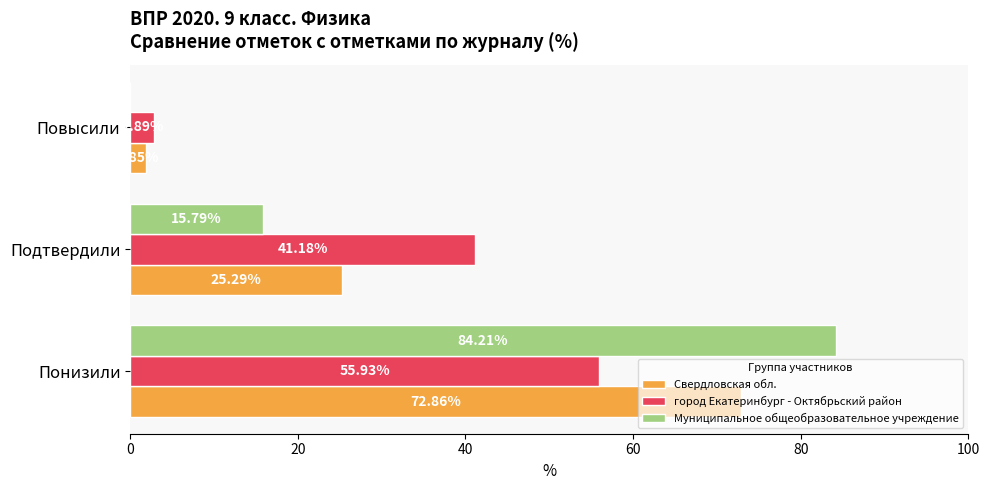

What is the greatest value displayed?

84.2